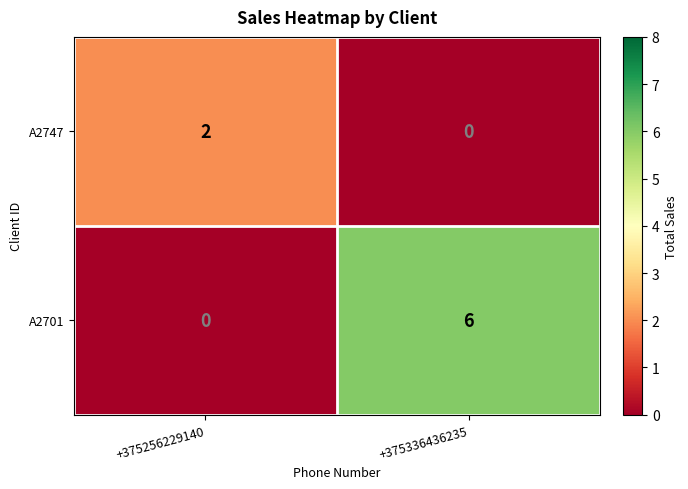

At how many categories does at least one series exceed 0?

2